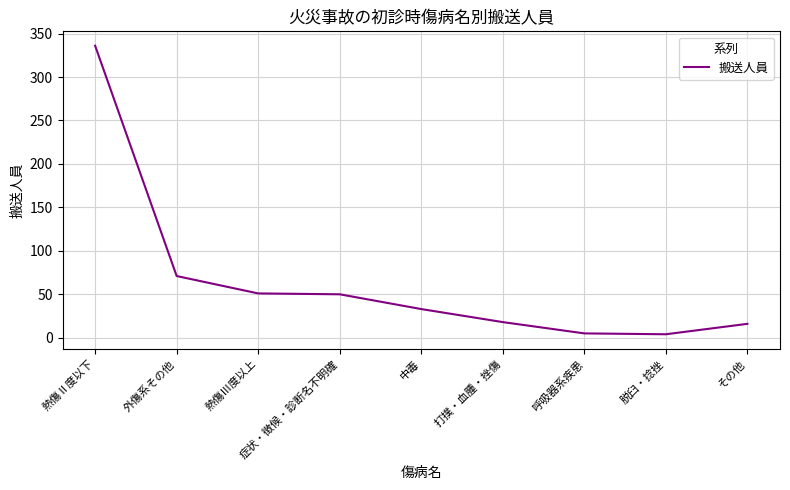

Between 熱傷Ⅲ度以上 and 中毒, which is larger?

熱傷Ⅲ度以上